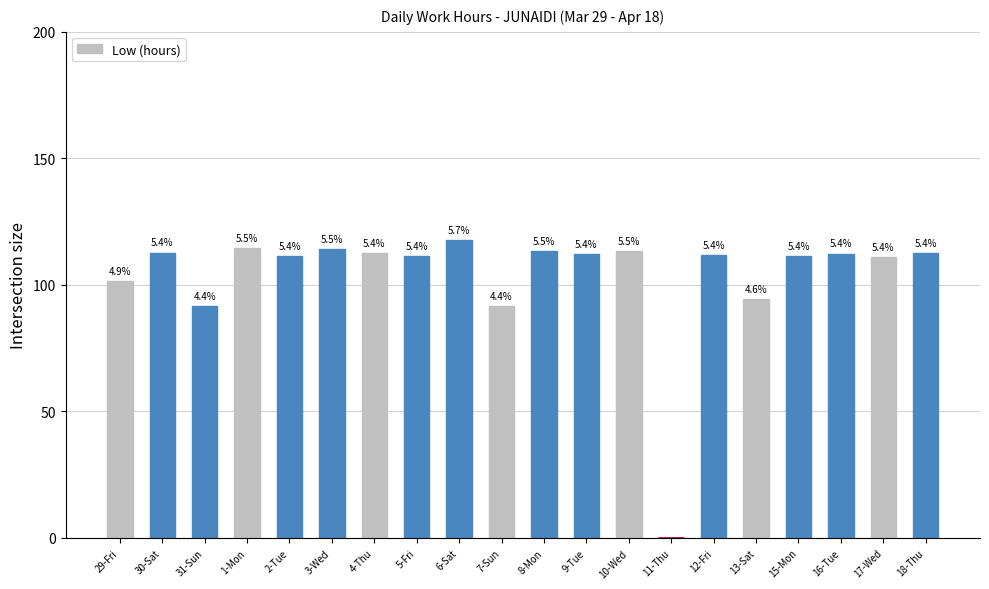

The chart shows a value of 69.7 at 1-Mon. True or false?

False